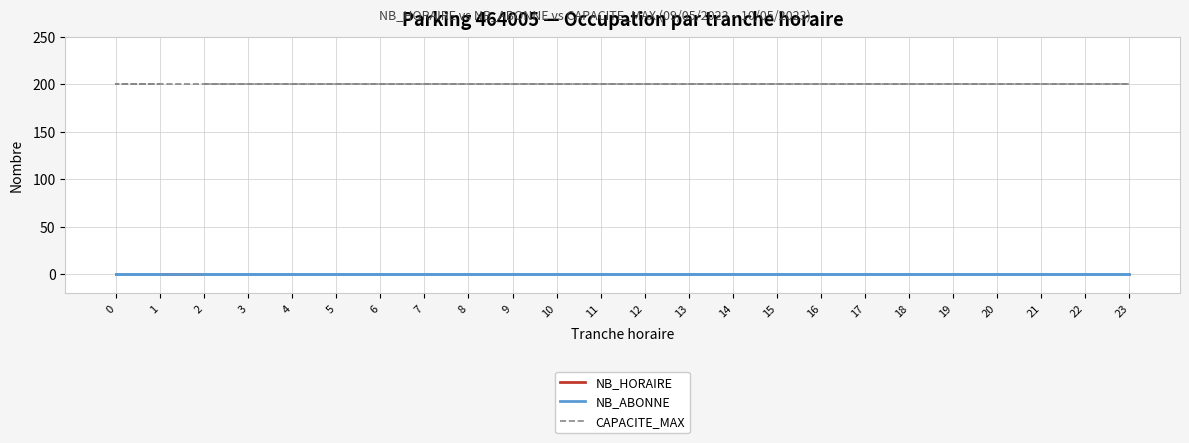

At which category is the sum across all series the highest?

2